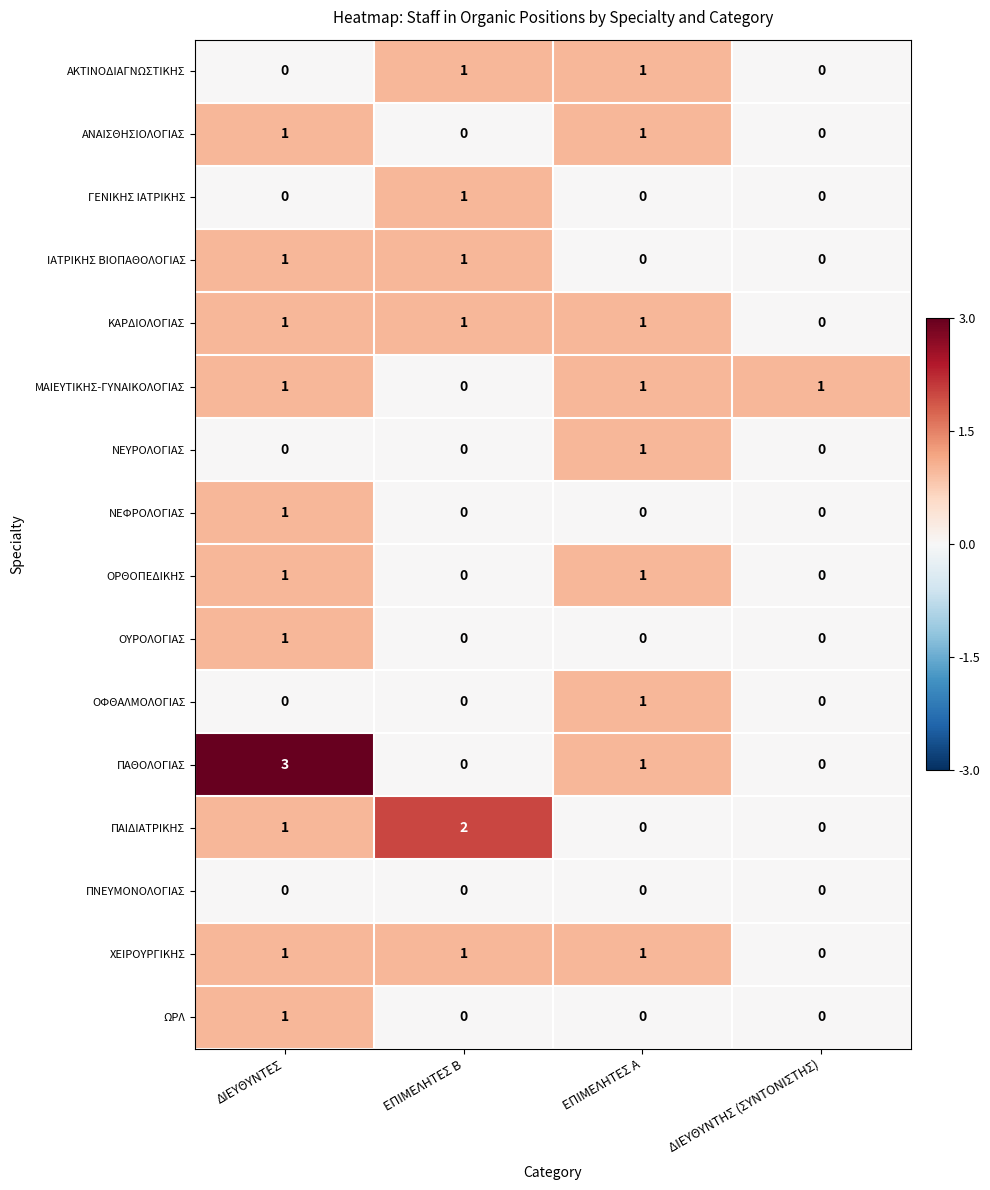

Is it true that ΜΑΙΕΥΤΙΚΗΣ-ΓΥΝΑΙΚΟΛΟΓΙΑΣ equals 1 at ΕΠΙΜΕΛΗΤΕΣ Α?

True